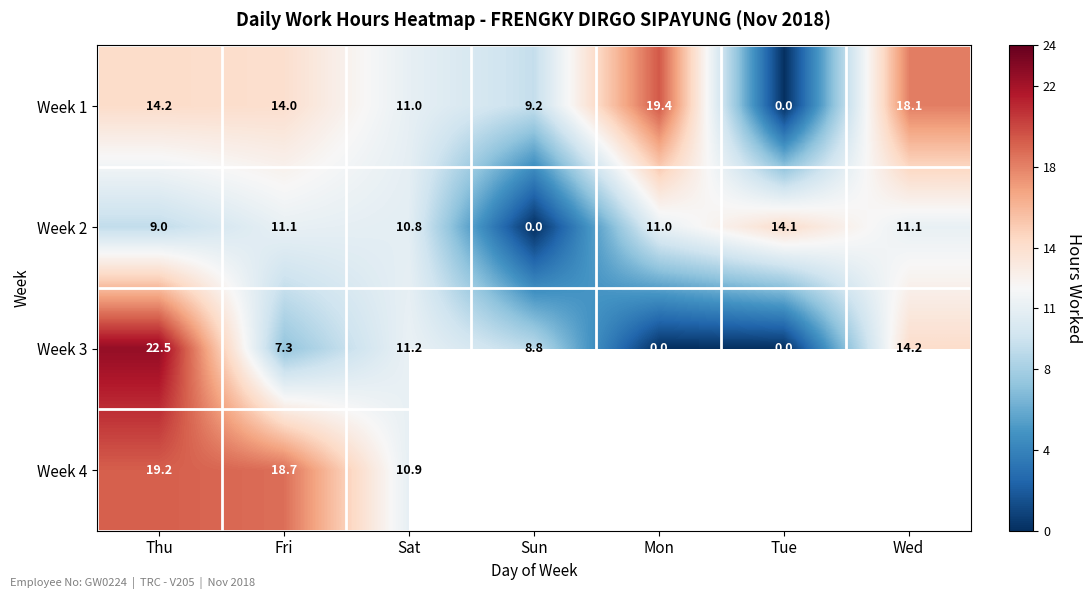

At how many categories does at least one series exceed 7?

7